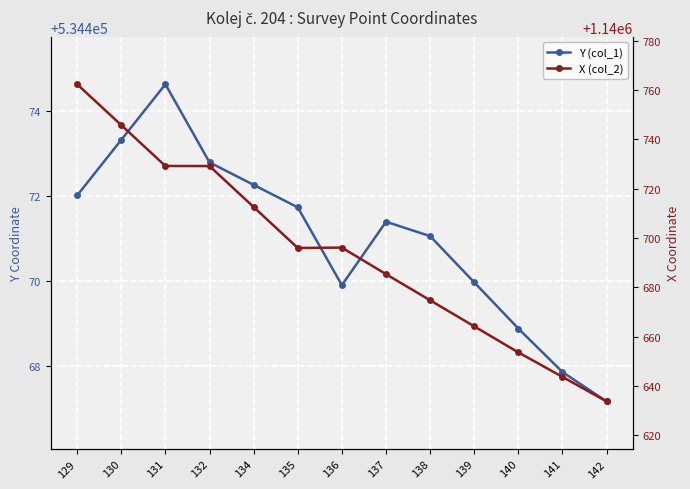

How many lines are shown in the chart?

2